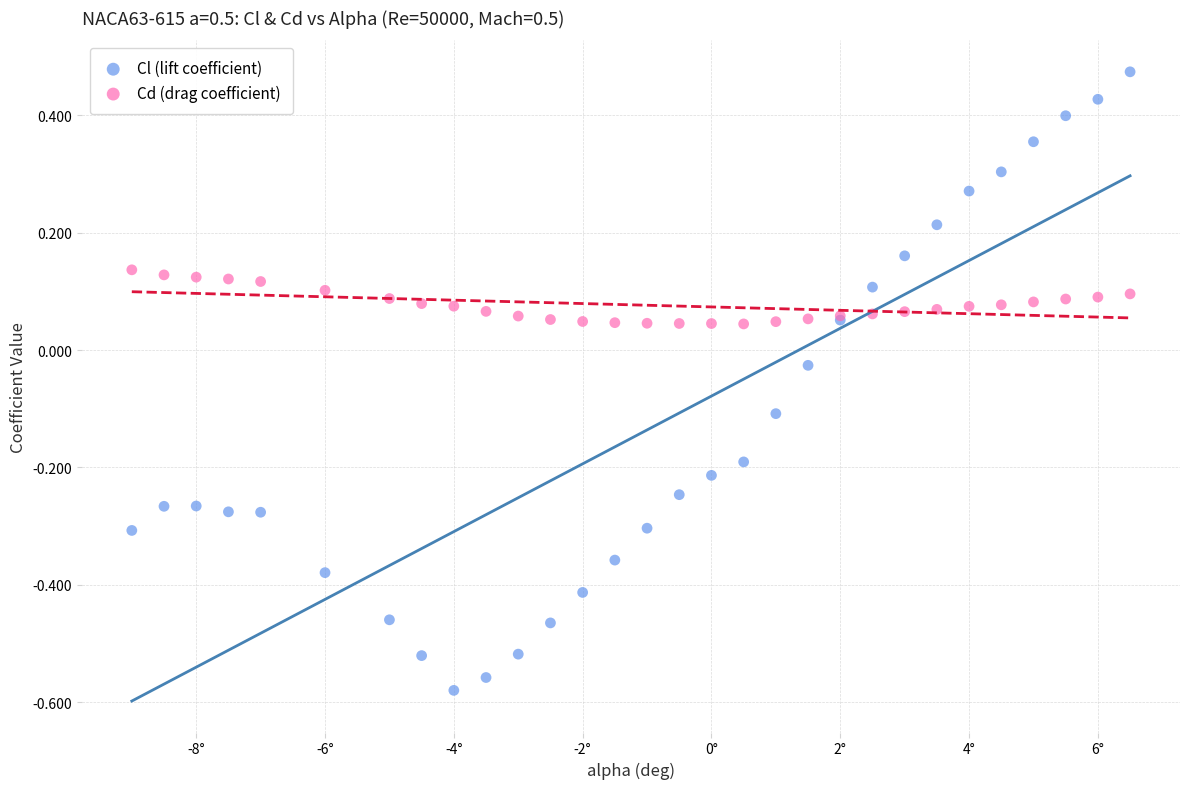

Which series reaches the minimum Y coordinate?

Cl (lift coefficient)